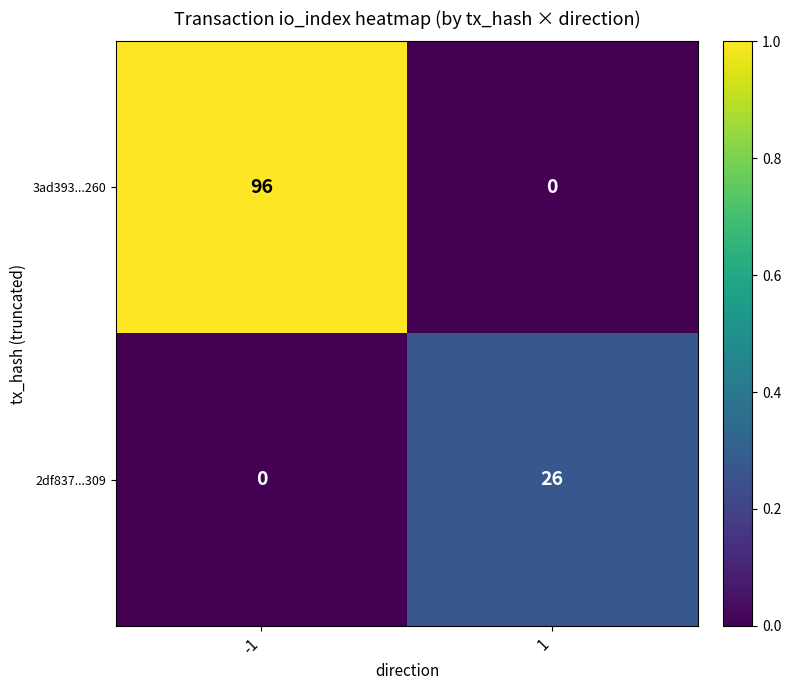

What is the difference between the maximum and minimum values in the 2df837...309 series?

26